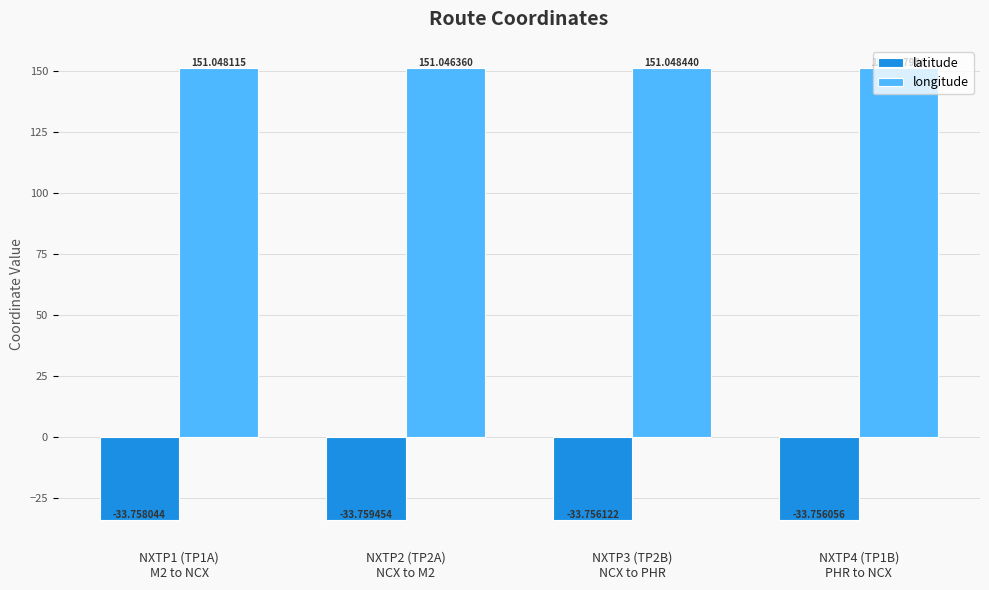

What is the value of the latitude bar at the 3rd from the left?

-33.8